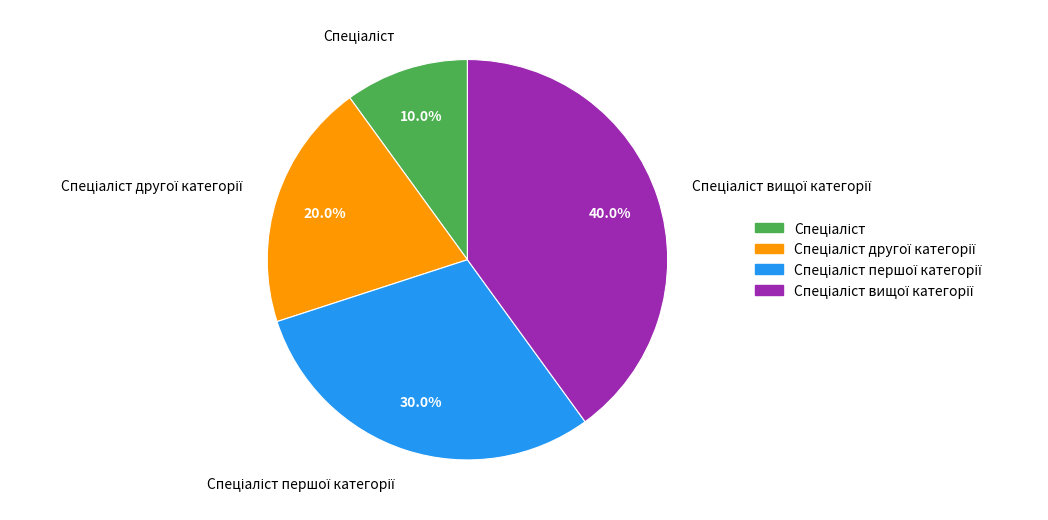

Is there a majority slice in this chart?

No